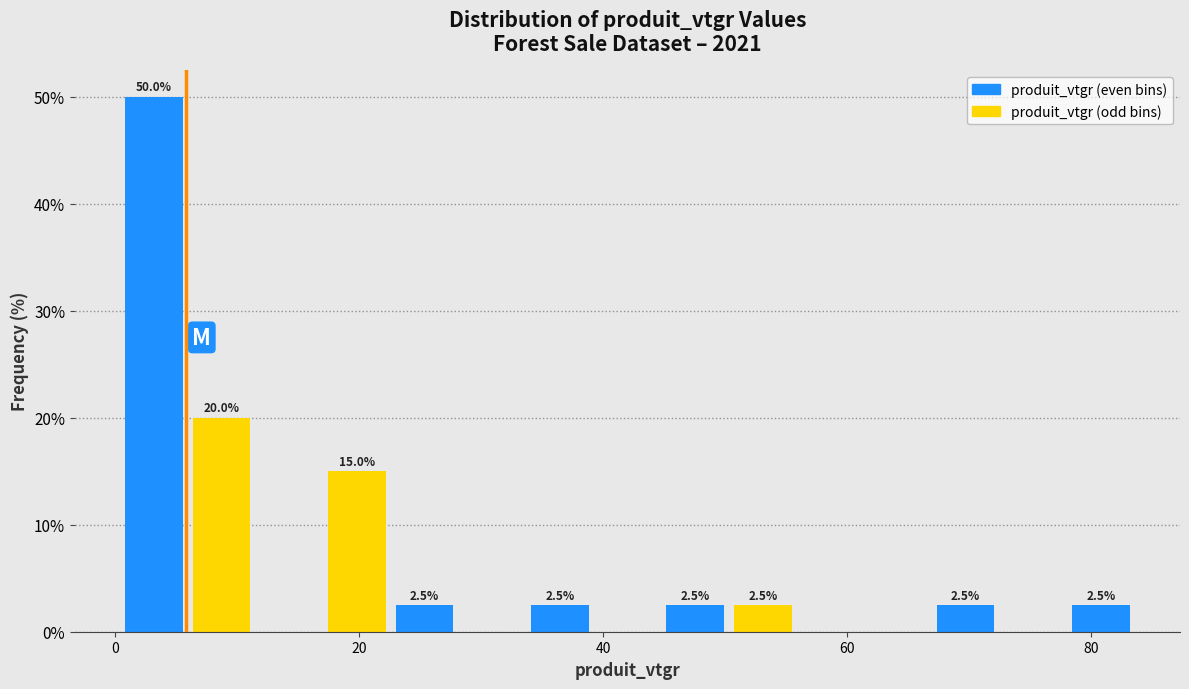

Read against the x-axis, roughly where is the centre of the tallest bar?

4